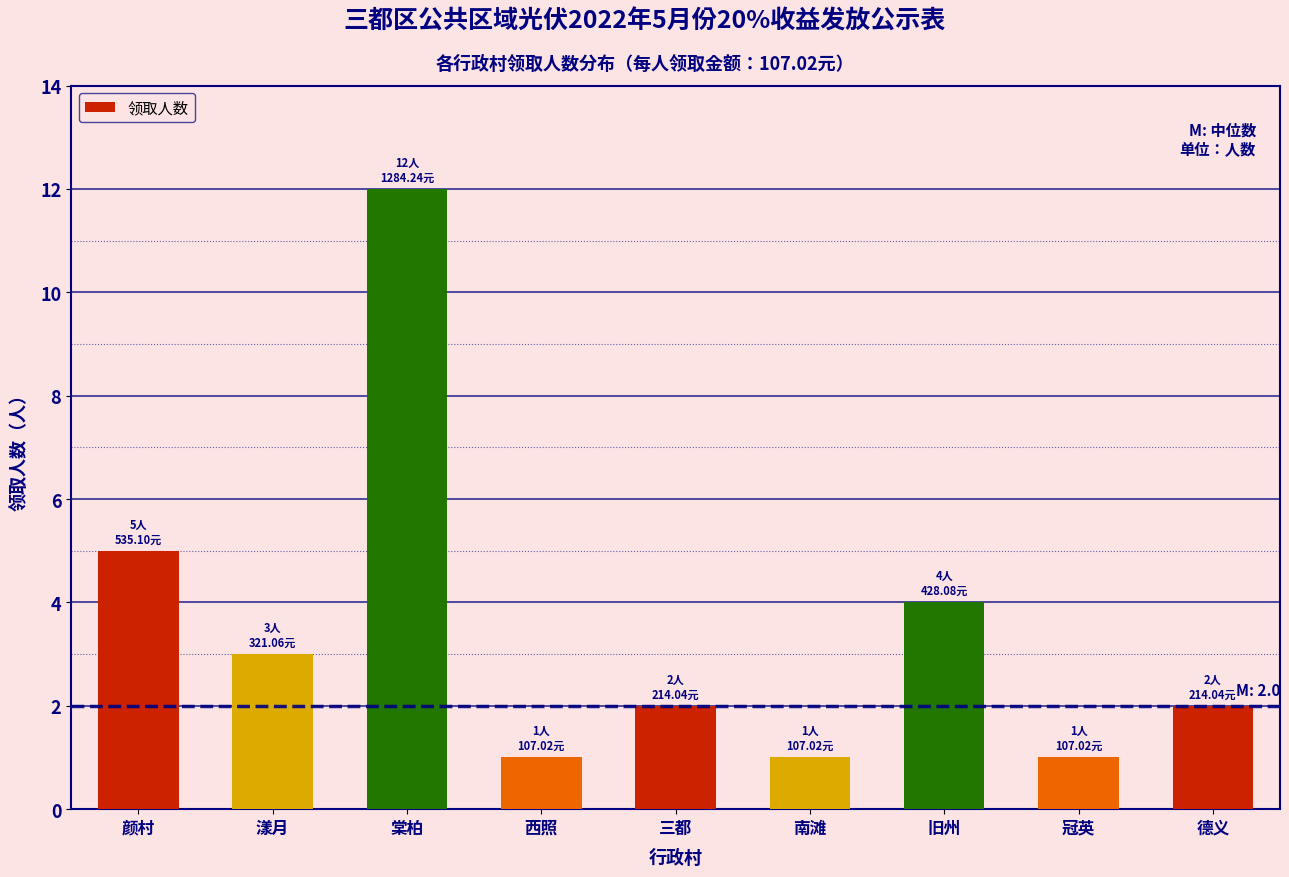

Reading right to left, extract all data points from this chart.

德义=2	冠英=1	旧州=4	南滩=1	三都=2	西照=1	棠柏=12	漾月=3	颜村=5